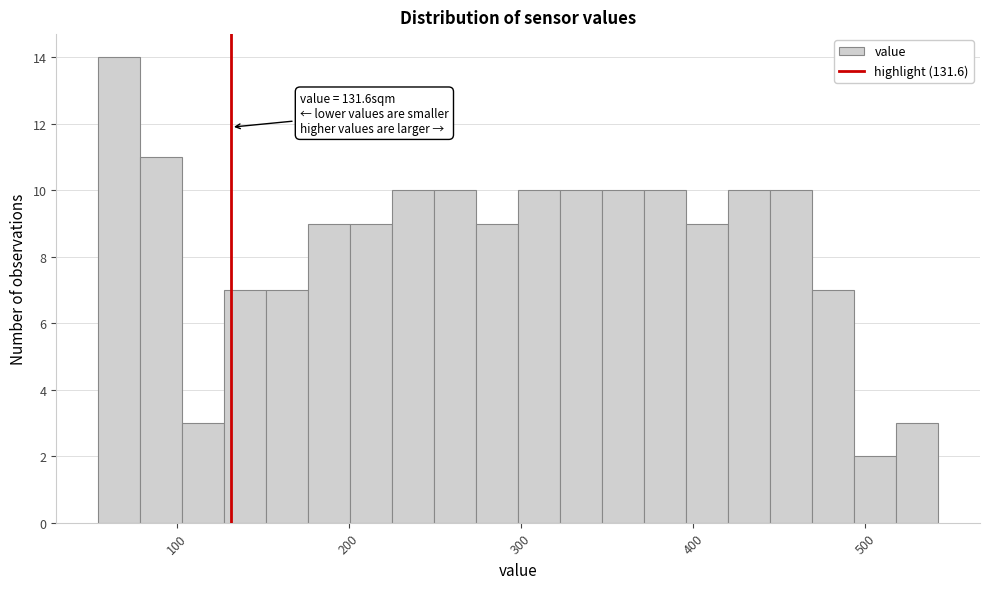

Read against the x-axis, roughly where is the centre of the tallest bar?

70